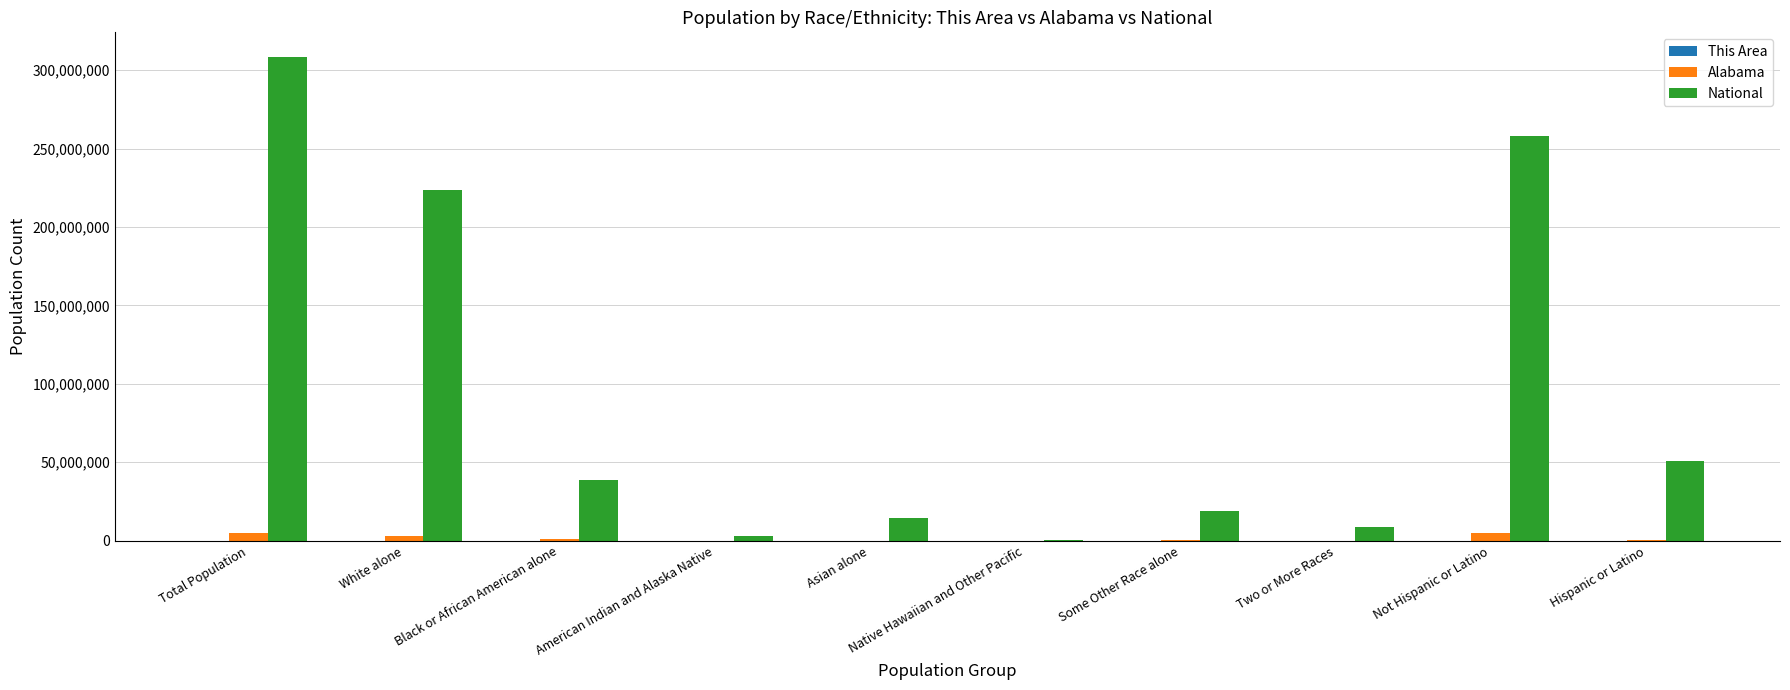

True or false: National has a value of 223553265 at White alone.

True